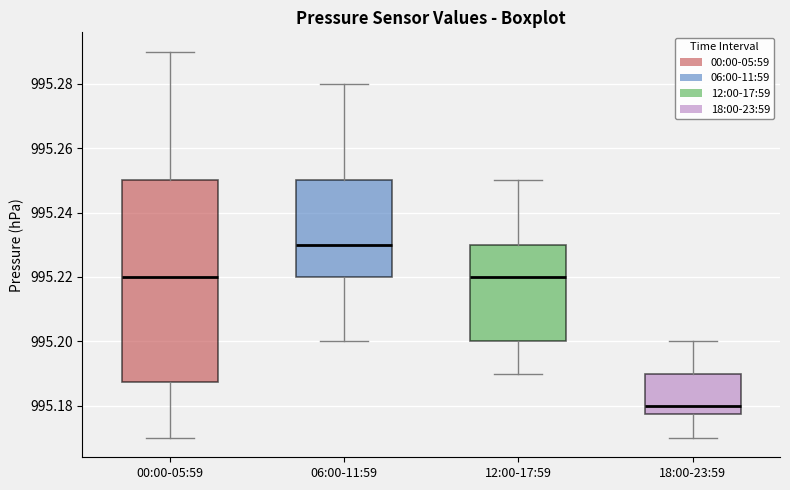

Comparing the boxes themselves (not the whiskers), which one is the tallest?

00:00-05:59